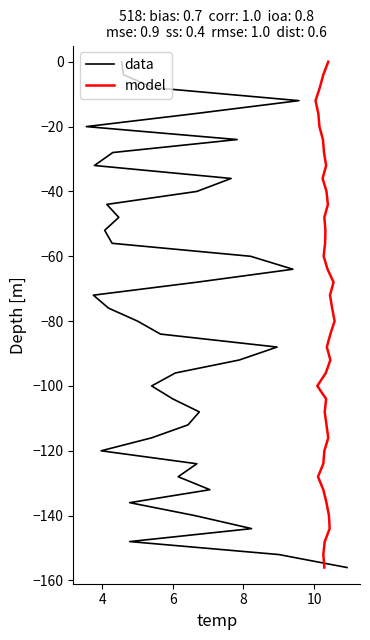

Does the chart display data point markers on the line(s)?

No